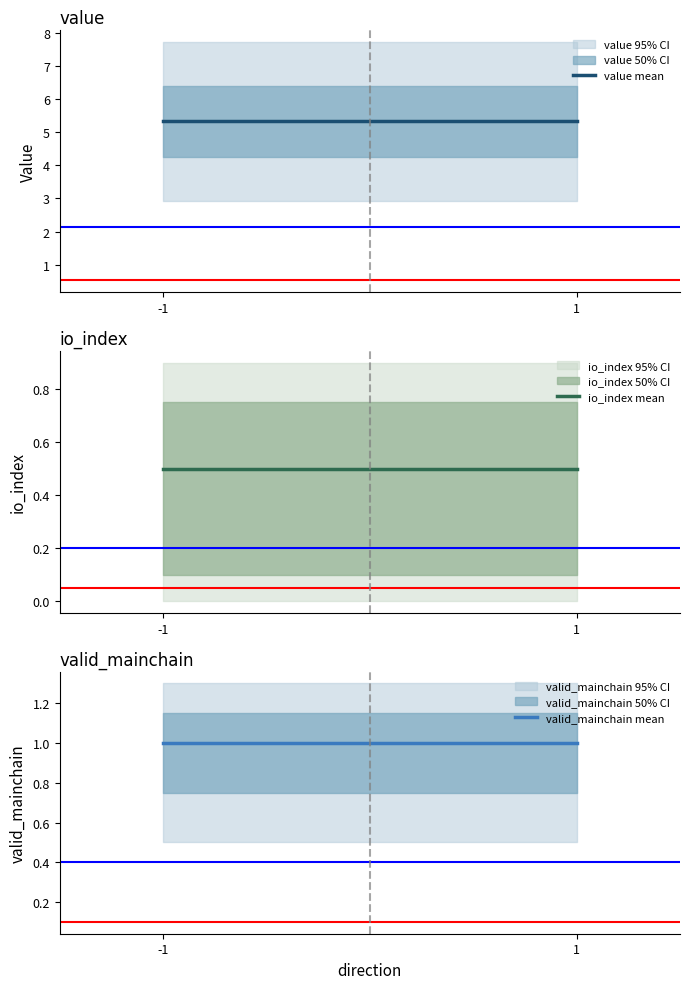

Reading left to right, what are all the values shown in this chart?

value mean: 5.3	5.3
io_index mean: 0.5	0.5
valid_mainchain mean: 1.0	1.0